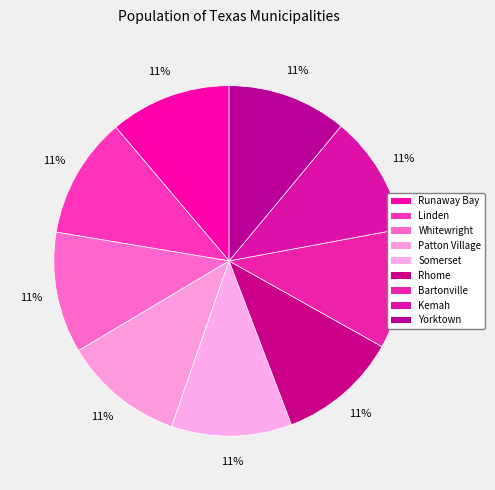

How many segments does this pie chart have?

9